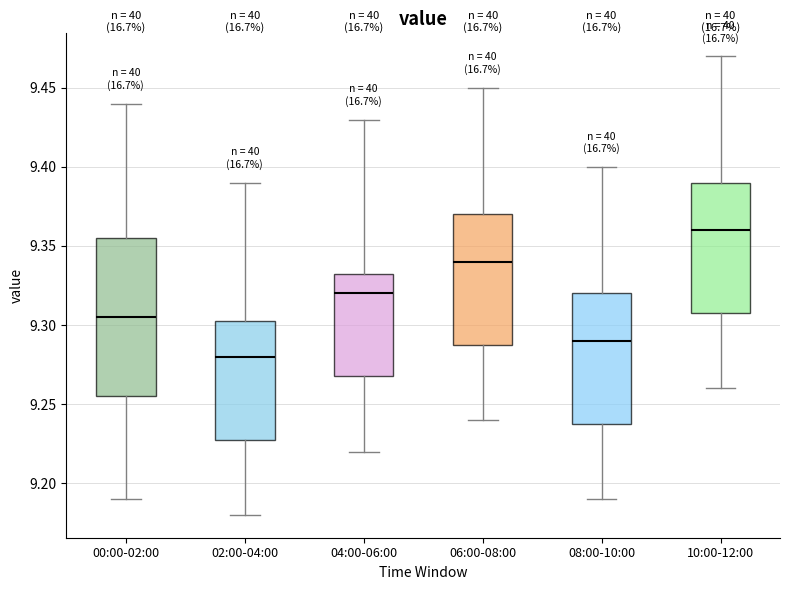

Reading left to right, read every box against the y-axis: the position of its median line, the range the box covers, and the ends of its whiskers. The values are not printed on the chart, so give them approximately, as read against the axis.

00:00-02:00: median 9.305, box 9.255 to 9.355, whiskers 9.190 to 9.440
02:00-04:00: median 9.280, box 9.230 to 9.305, whiskers 9.180 to 9.390
04:00-06:00: median 9.320, box 9.270 to 9.335, whiskers 9.220 to 9.430
06:00-08:00: median 9.340, box 9.290 to 9.370, whiskers 9.240 to 9.450
08:00-10:00: median 9.290, box 9.240 to 9.320, whiskers 9.190 to 9.400
10:00-12:00: median 9.360, box 9.310 to 9.390, whiskers 9.260 to 9.470